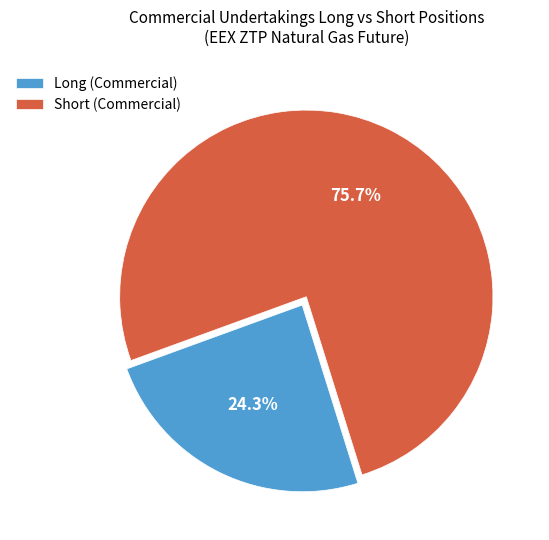

How many slices are in this pie chart?

2